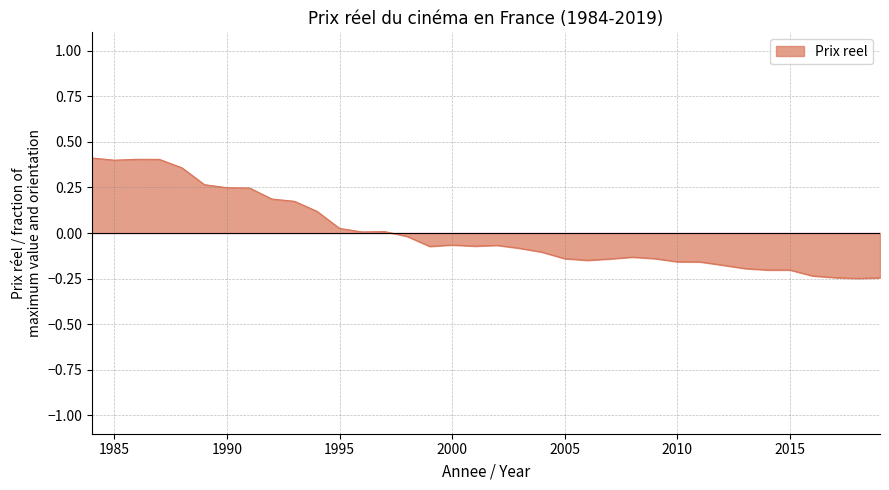

What is the difference between the maximum and minimum values?

0.7